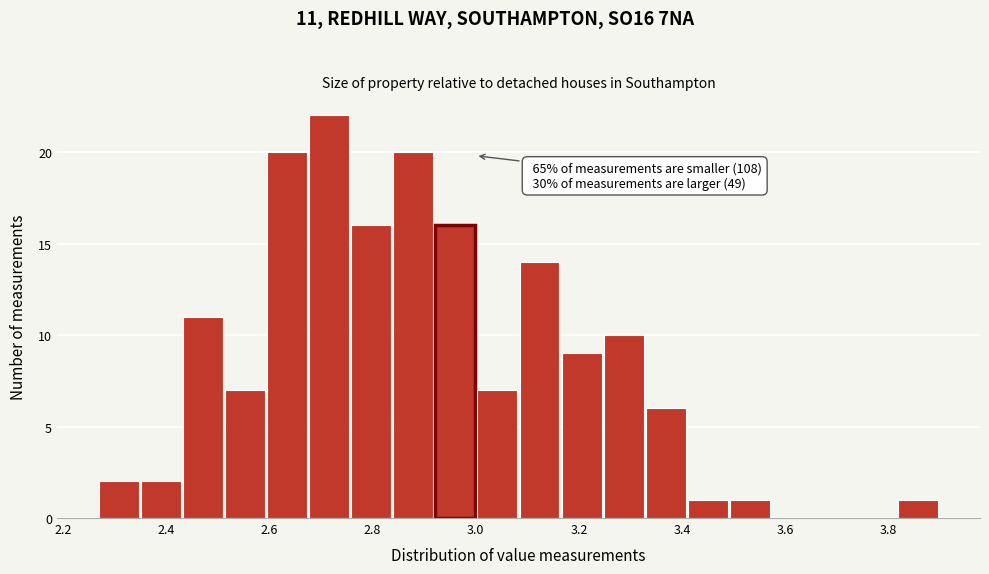

Over which range of the x-axis is the bar tallest?

2.68 to 2.76